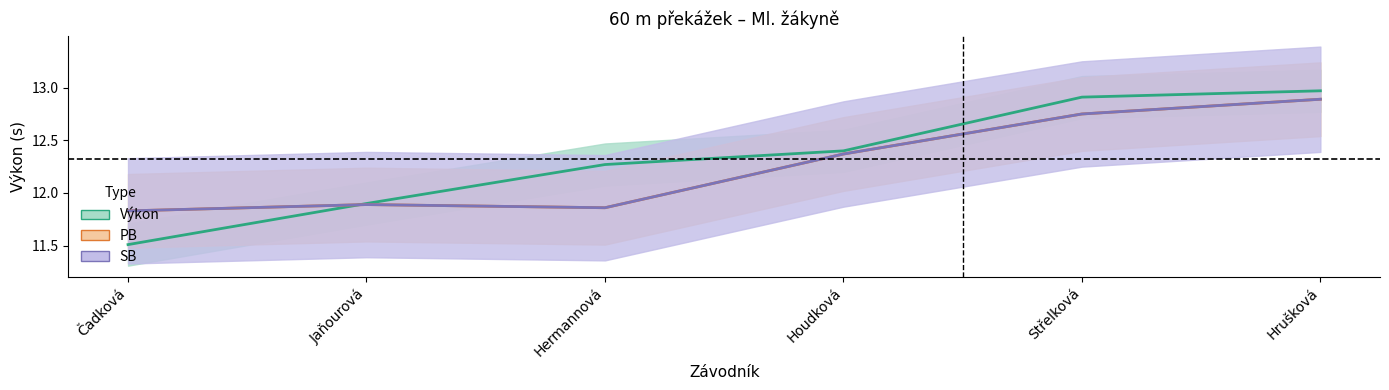

At how many categories does at least one series exceed 12?

4